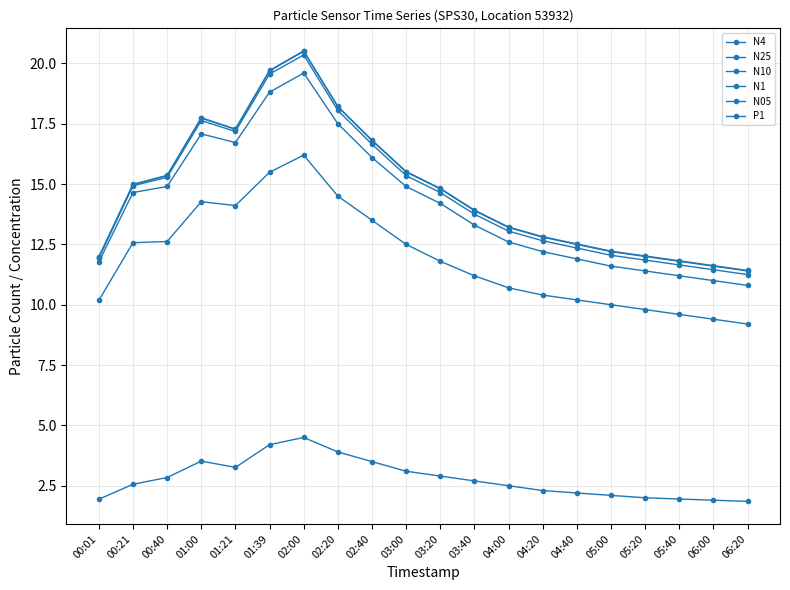

What is the maximum value for N25?

20.4